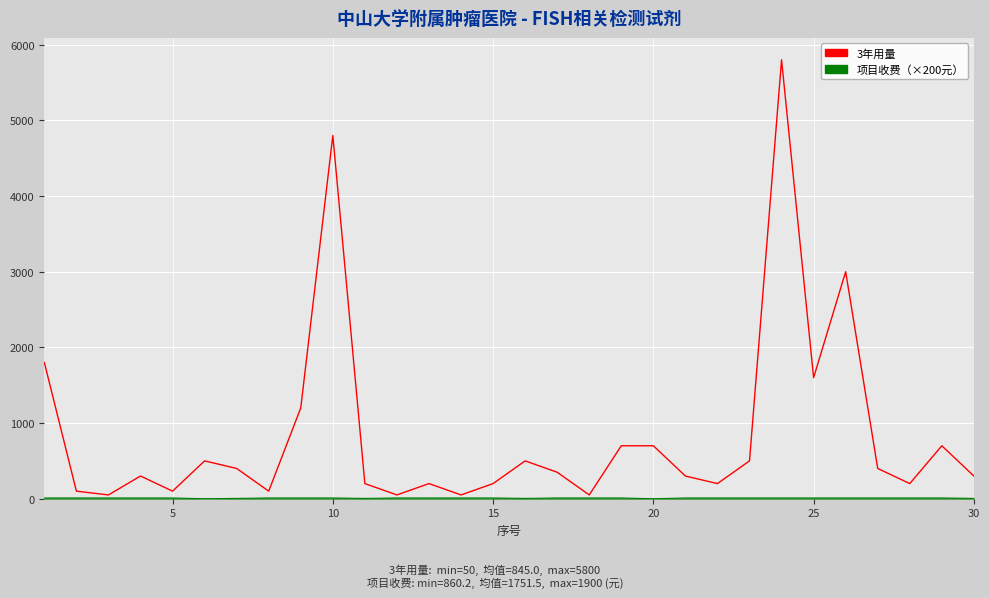

What is the greatest value displayed?

5800.0